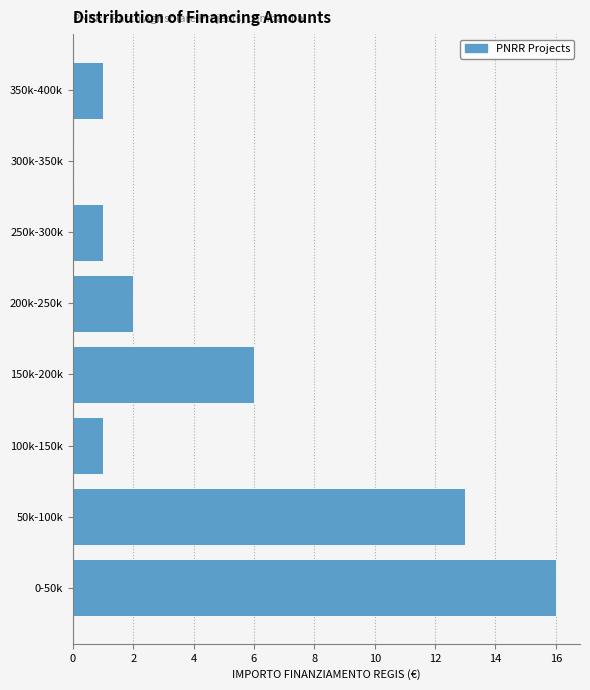

Reading bottom to top, what are all the values shown in this chart?

0-50k=16	50k-100k=13	100k-150k=1	150k-200k=6	200k-250k=2	250k-300k=1	300k-350k=0	350k-400k=1